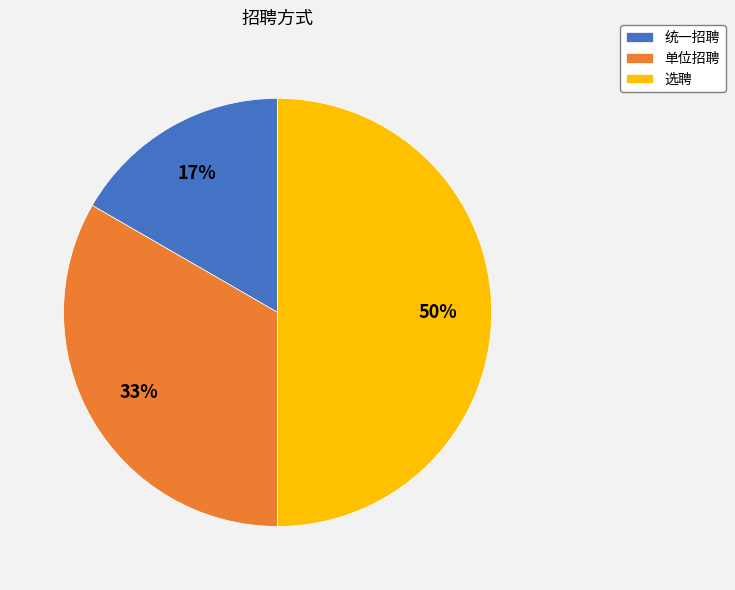

Which slice is the smallest?

统一招聘